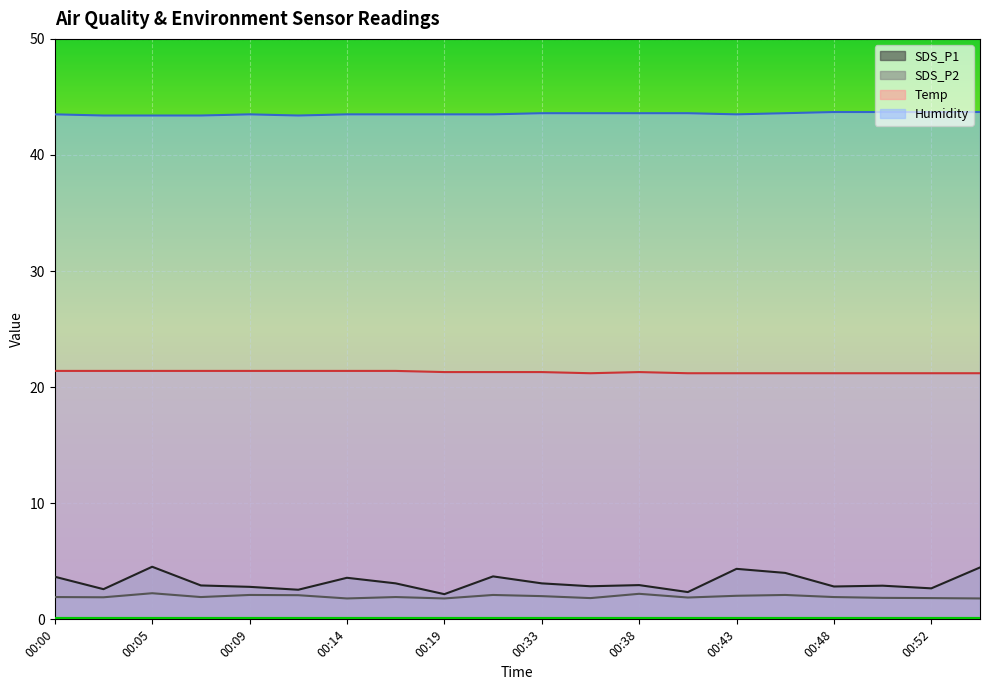

True or false: Temp has more than 2 points higher than both neighbors.

False